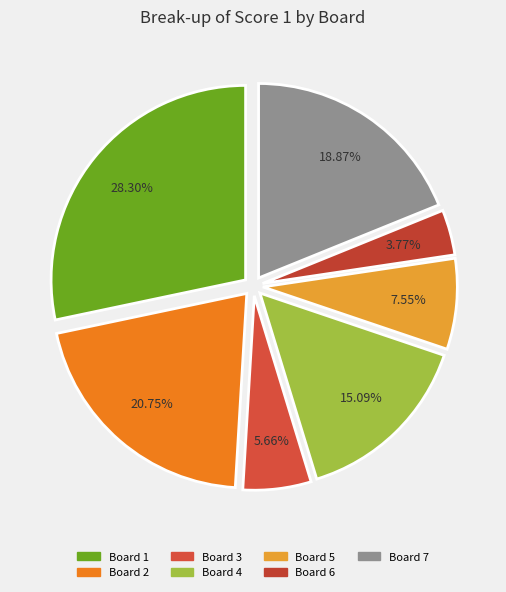

How many slices are in this pie chart?

7